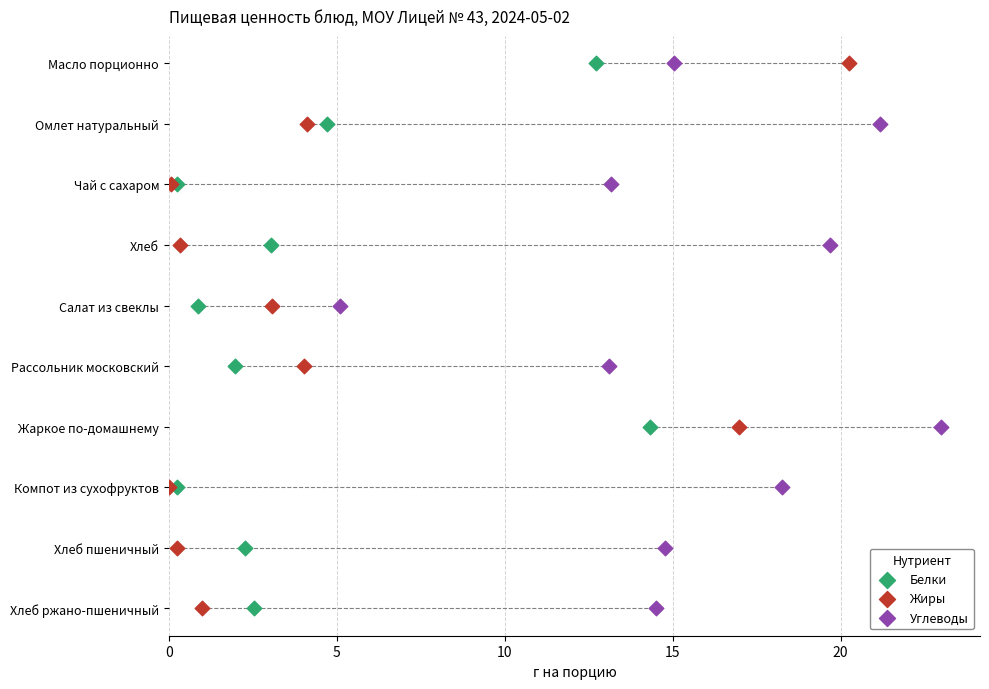

What are all the series names shown in the legend?

Белки, Жиры, Углеводы